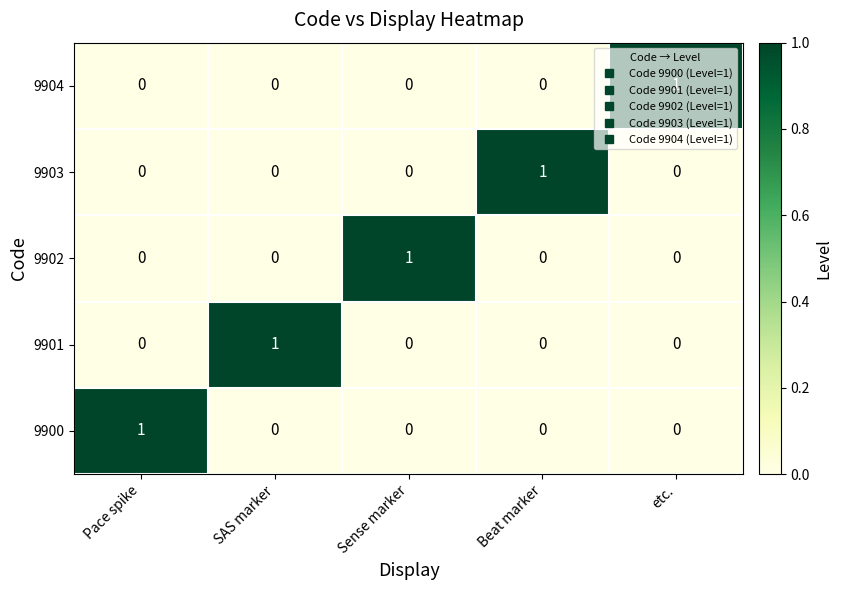

Is the value of 9904 at Pace spike greater than the value of 9901 at SAS marker?

No